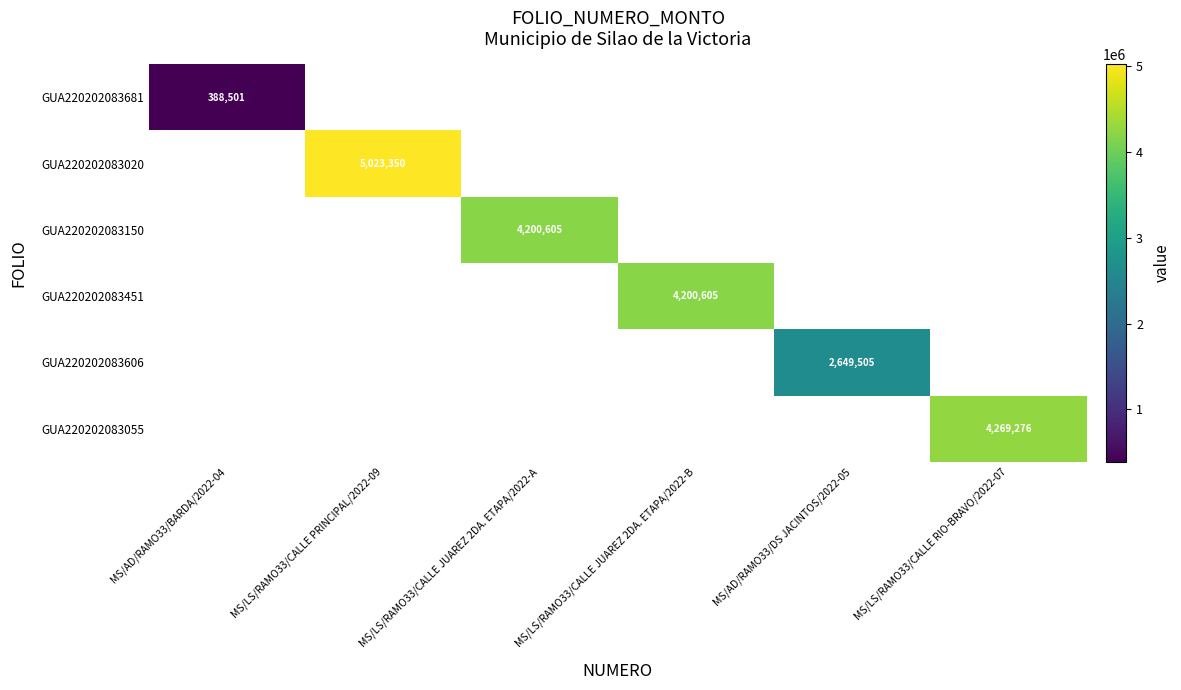

How many distinct data groups are displayed?

6